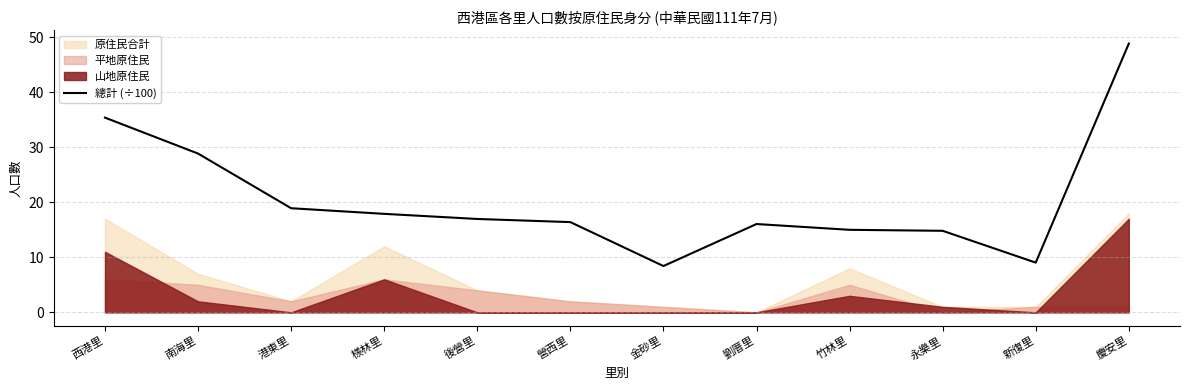

List the labels in order of value, largest first.

慶安里, 西港里, 南海里, 港東里, 檨林里, 後營里, 營西里, 劉厝里, 竹林里, 永樂里, 新復里, 金砂里